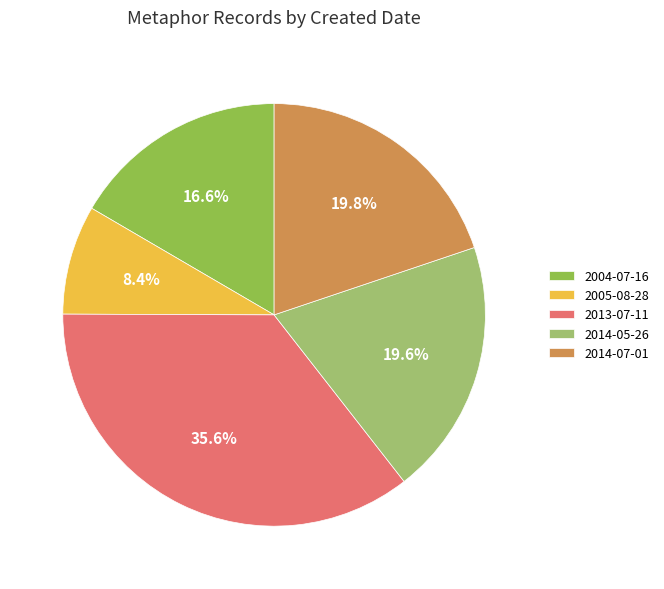

Does any single category account for the majority?

No